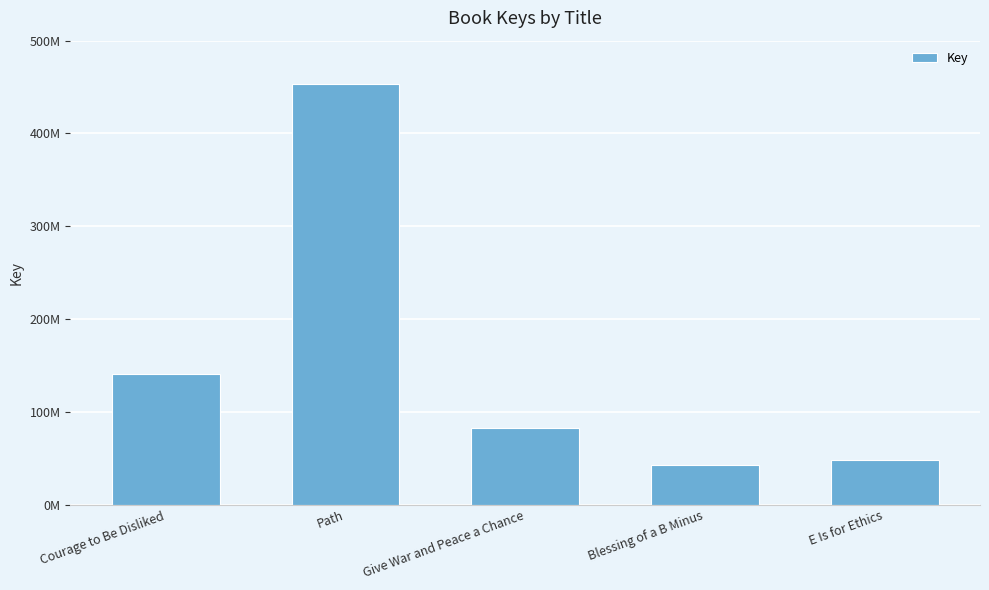

What is the label of the 4th bar from the left?

Blessing of a B Minus